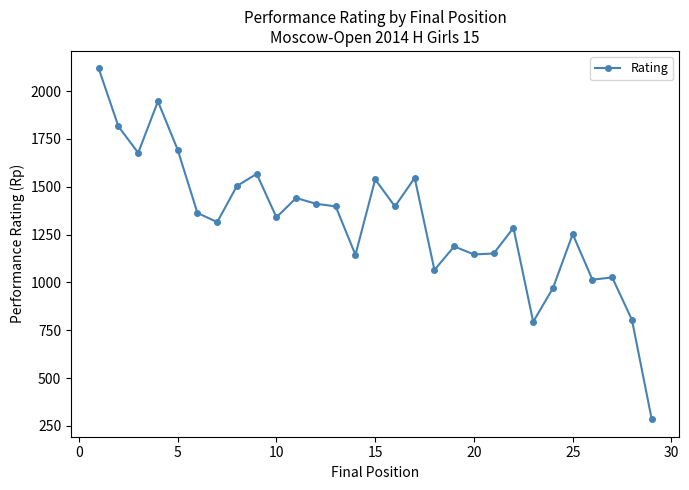

What is the minimum value shown in the chart?

285